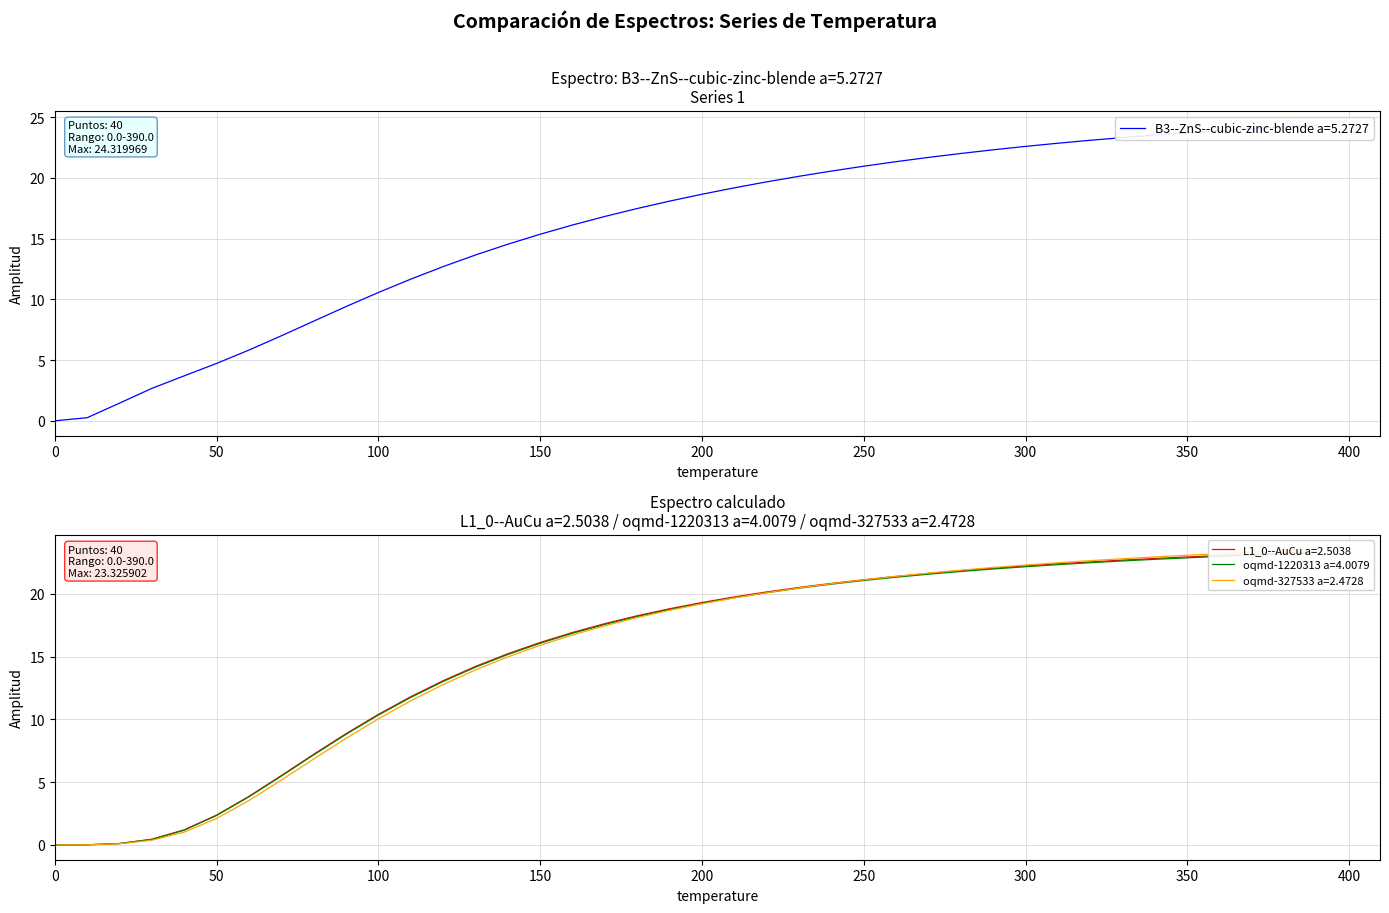

What is the difference between the maximum and minimum values in the L1_0--AuCu a=2.5038 series?

23.3